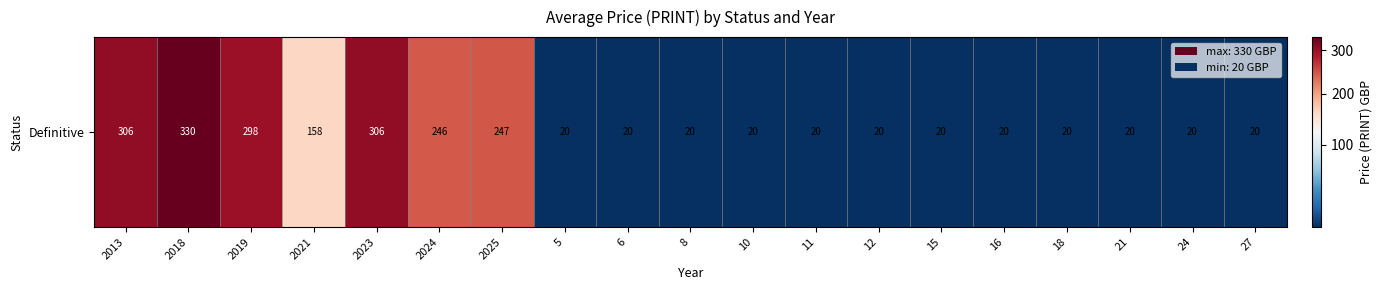

Approximately how many times larger is the value at 12 compared to 8?

1.0